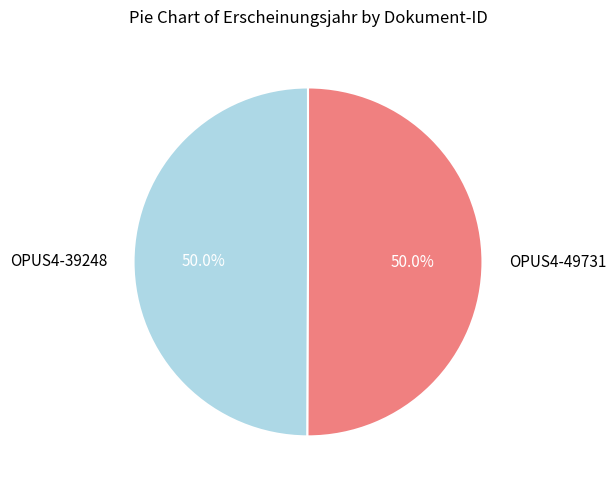

What portion of the pie excludes OPUS4-49731?

50.0%